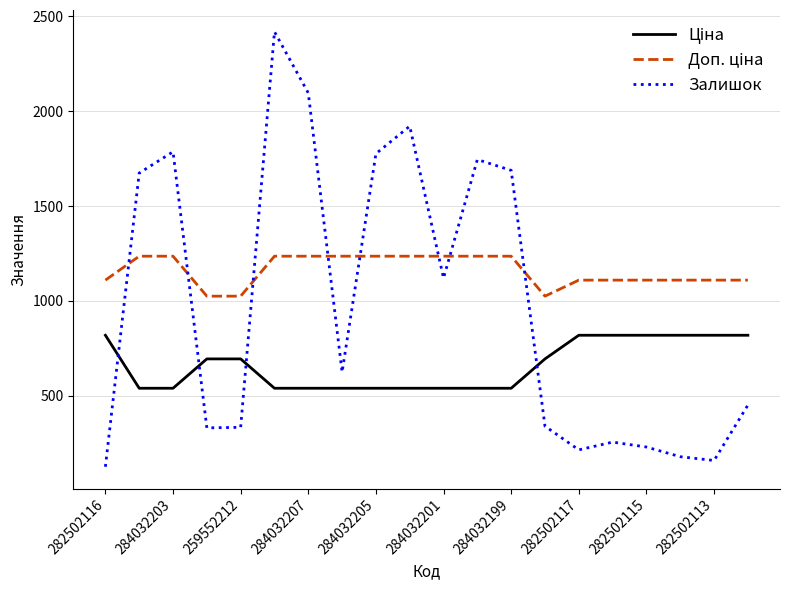

Which series has the widest spread of values?

Залишок